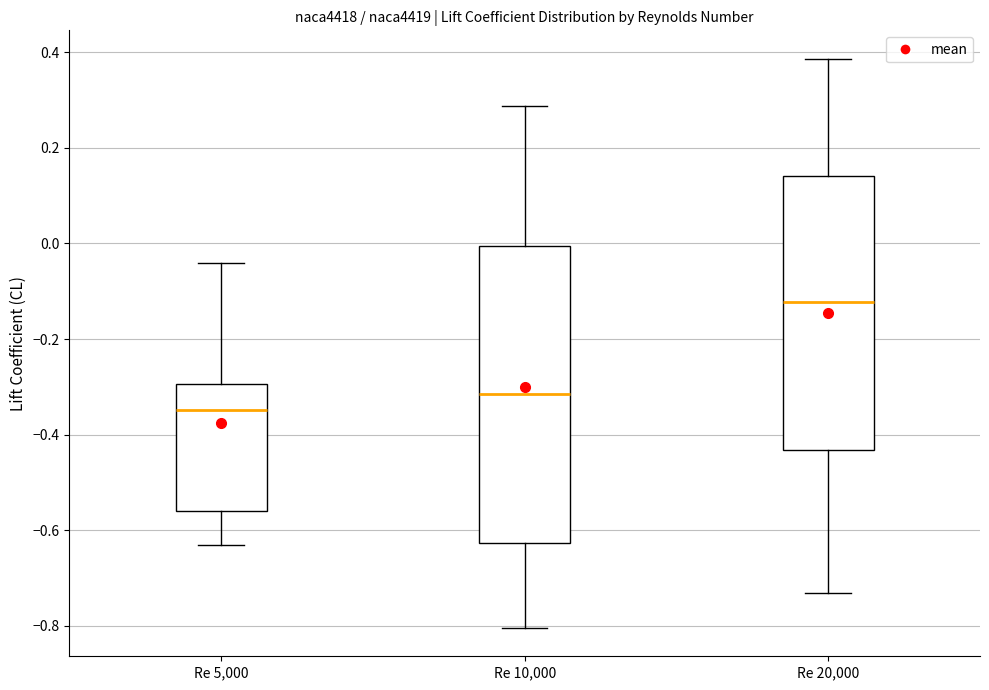

Which box has the highest median line?

Re 20,000